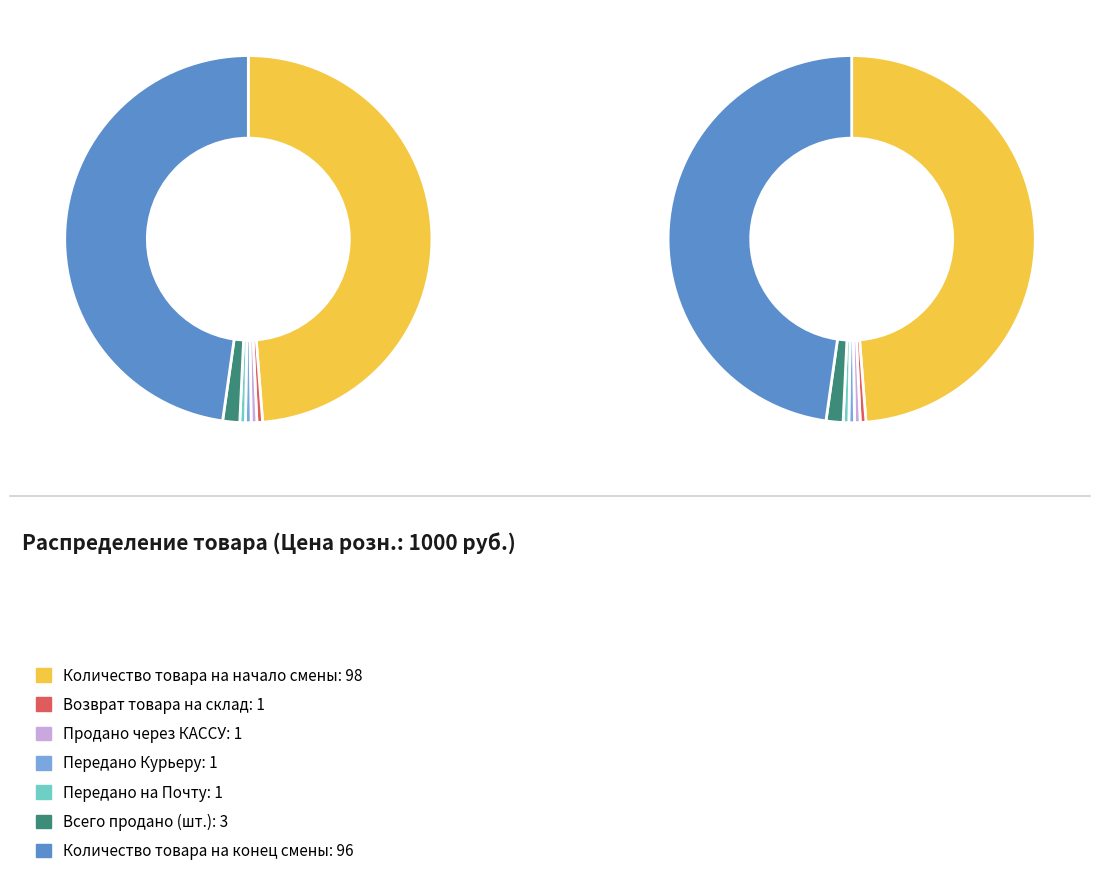

To the nearest percent, what is the difference between the Передано Курьеру and Количество товара на конец смены slice percentages?

47%